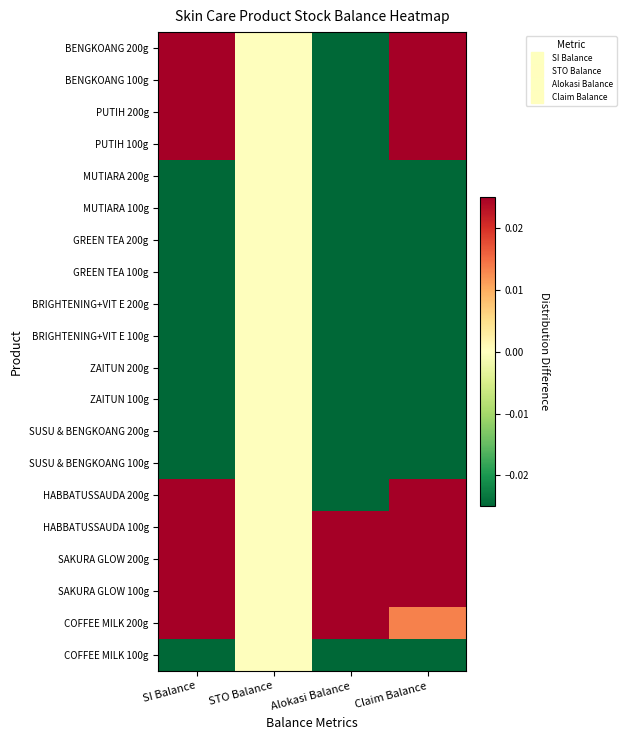

Reading right to left, list all the values displayed in this chart.

BENGKOANG 200g: Claim Balance=0.3	Alokasi Balance=-0.1	STO Balance=0.0	SI Balance=0.2
BENGKOANG 100g: Claim Balance=0.2	Alokasi Balance=-0.1	STO Balance=0.0	SI Balance=0.0
PUTIH 200g: Claim Balance=0.1	Alokasi Balance=-0.1	STO Balance=0.0	SI Balance=0.5
PUTIH 100g: Claim Balance=0.1	Alokasi Balance=-0.1	STO Balance=0.0	SI Balance=0.2
MUTIARA 200g: Claim Balance=-0.2	Alokasi Balance=-0.1	STO Balance=0.0	SI Balance=-0.3
MUTIARA 100g: Claim Balance=-0.2	Alokasi Balance=-0.1	STO Balance=0.0	SI Balance=-0.3
GREEN TEA 200g: Claim Balance=-0.2	Alokasi Balance=-0.1	STO Balance=0.0	SI Balance=-0.3
GREEN TEA 100g: Claim Balance=-0.3	Alokasi Balance=-0.1	STO Balance=0.0	SI Balance=-0.3
BRIGHTENING+VIT E 200g: Claim Balance=-0.1	Alokasi Balance=-0.1	STO Balance=0.0	SI Balance=-0.2
BRIGHTENING+VIT E 100g: Claim Balance=-0.2	Alokasi Balance=-0.1	STO Balance=0.0	SI Balance=-0.3
ZAITUN 200g: Claim Balance=-0.3	Alokasi Balance=-0.1	STO Balance=0.0	SI Balance=-0.3
ZAITUN 100g: Claim Balance=-0.2	Alokasi Balance=-0.1	STO Balance=0.0	SI Balance=-0.3
SUSU & BENGKOANG 200g: Claim Balance=-0.2	Alokasi Balance=-0.1	STO Balance=0.0	SI Balance=-0.3
SUSU & BENGKOANG 100g: Claim Balance=-0.2	Alokasi Balance=-0.1	STO Balance=0.0	SI Balance=-0.3
HABBATUSSAUDA 200g: Claim Balance=0.7	Alokasi Balance=-0.1	STO Balance=0.0	SI Balance=0.6
HABBATUSSAUDA 100g: Claim Balance=0.2	Alokasi Balance=0.1	STO Balance=0.0	SI Balance=0.3
SAKURA GLOW 200g: Claim Balance=0.2	Alokasi Balance=0.4	STO Balance=0.0	SI Balance=0.4
SAKURA GLOW 100g: Claim Balance=0.2	Alokasi Balance=0.3	STO Balance=0.0	SI Balance=0.1
COFFEE MILK 200g: Claim Balance=0.0	Alokasi Balance=0.9	STO Balance=0.0	SI Balance=0.5
COFFEE MILK 100g: Claim Balance=-0.1	Alokasi Balance=-0.0	STO Balance=0.0	SI Balance=-0.2